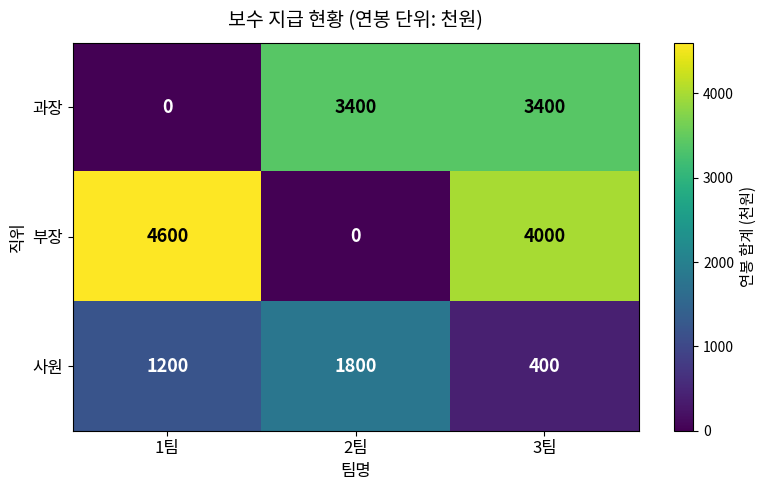

Reading left to right, what are all the values shown in this chart?

과장: 0	3400	3400
부장: 4600	0	4000
사원: 1200	1800	400